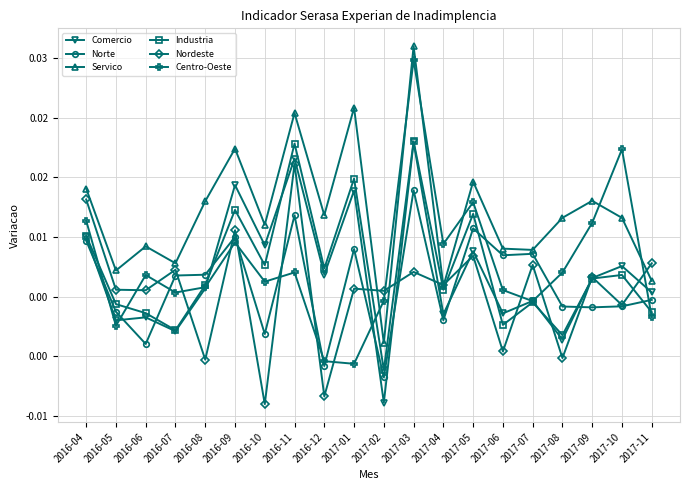

Reading right to left, list all the values displayed in this chart.

Comercio: 2017-11=0.0	2017-10=0.0	2017-09=0.0	2017-08=0.0	2017-07=0.0	2017-06=0.0	2017-05=0.0	2017-04=0.0	2017-03=0.0	2017-02=-0.0	2017-01=0.0	2016-12=0.0	2016-11=0.0	2016-10=0.0	2016-09=0.0	2016-08=0.0	2016-07=0.0	2016-06=0.0	2016-05=0.0	2016-04=0.0
Norte: 2017-11=0.0	2017-10=0.0	2017-09=0.0	2017-08=0.0	2017-07=0.0	2017-06=0.0	2017-05=0.0	2017-04=0.0	2017-03=0.0	2017-02=-0.0	2017-01=0.0	2016-12=-0.0	2016-11=0.0	2016-10=0.0	2016-09=0.0	2016-08=0.0	2016-07=0.0	2016-06=0.0	2016-05=0.0	2016-04=0.0
Servico: 2017-11=0.0	2017-10=0.0	2017-09=0.0	2017-08=0.0	2017-07=0.0	2017-06=0.0	2017-05=0.0	2017-04=0.0	2017-03=0.0	2017-02=0.0	2017-01=0.0	2016-12=0.0	2016-11=0.0	2016-10=0.0	2016-09=0.0	2016-08=0.0	2016-07=0.0	2016-06=0.0	2016-05=0.0	2016-04=0.0
Industria: 2017-11=0.0	2017-10=0.0	2017-09=0.0	2017-08=0.0	2017-07=0.0	2017-06=0.0	2017-05=0.0	2017-04=0.0	2017-03=0.0	2017-02=-0.0	2017-01=0.0	2016-12=0.0	2016-11=0.0	2016-10=0.0	2016-09=0.0	2016-08=0.0	2016-07=0.0	2016-06=0.0	2016-05=0.0	2016-04=0.0
Nordeste: 2017-11=0.0	2017-10=0.0	2017-09=0.0	2017-08=-0.0	2017-07=0.0	2017-06=0.0	2017-05=0.0	2017-04=0.0	2017-03=0.0	2017-02=0.0	2017-01=0.0	2016-12=-0.0	2016-11=0.0	2016-10=-0.0	2016-09=0.0	2016-08=-0.0	2016-07=0.0	2016-06=0.0	2016-05=0.0	2016-04=0.0
Centro-Oeste: 2017-11=0.0	2017-10=0.0	2017-09=0.0	2017-08=0.0	2017-07=0.0	2017-06=0.0	2017-05=0.0	2017-04=0.0	2017-03=0.0	2017-02=0.0	2017-01=-0.0	2016-12=-0.0	2016-11=0.0	2016-10=0.0	2016-09=0.0	2016-08=0.0	2016-07=0.0	2016-06=0.0	2016-05=0.0	2016-04=0.0